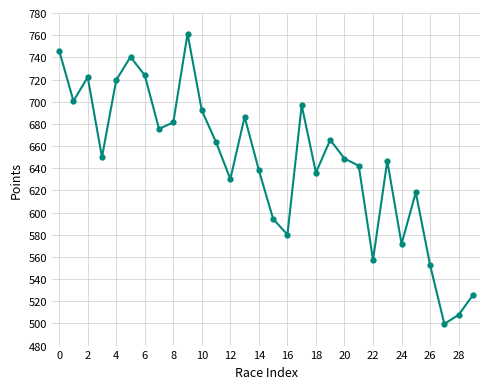

What is the value of the 28th point from the left?

499.6